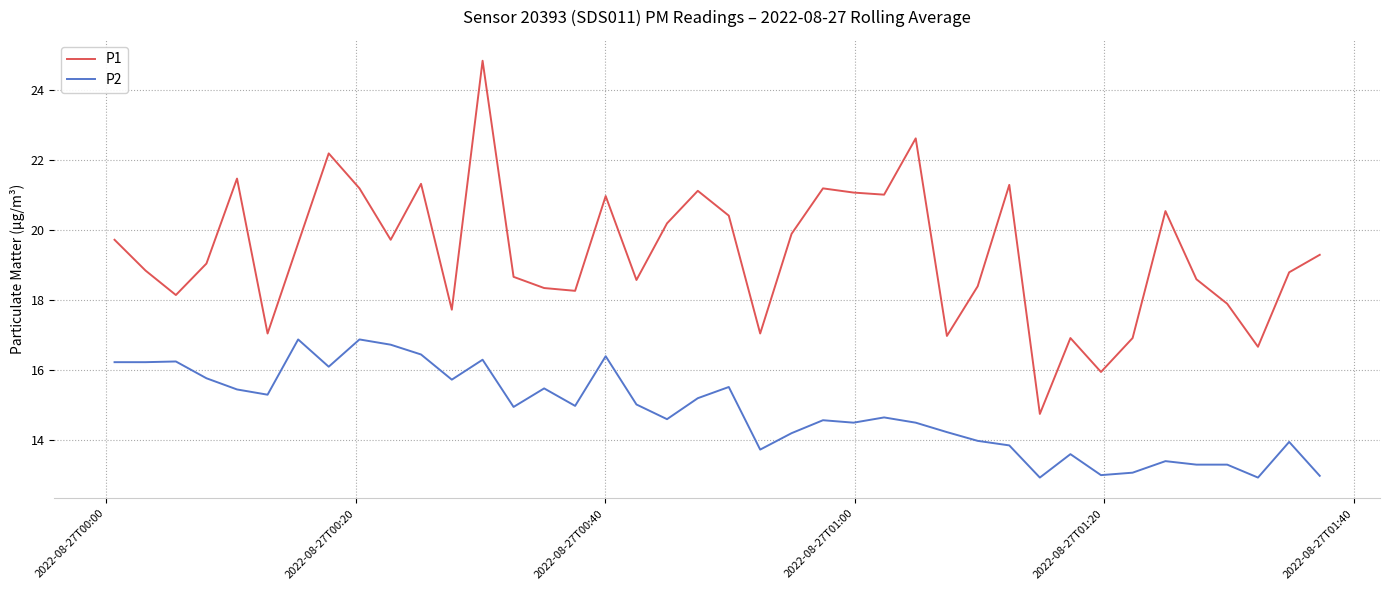

How many lines are shown in the chart?

2